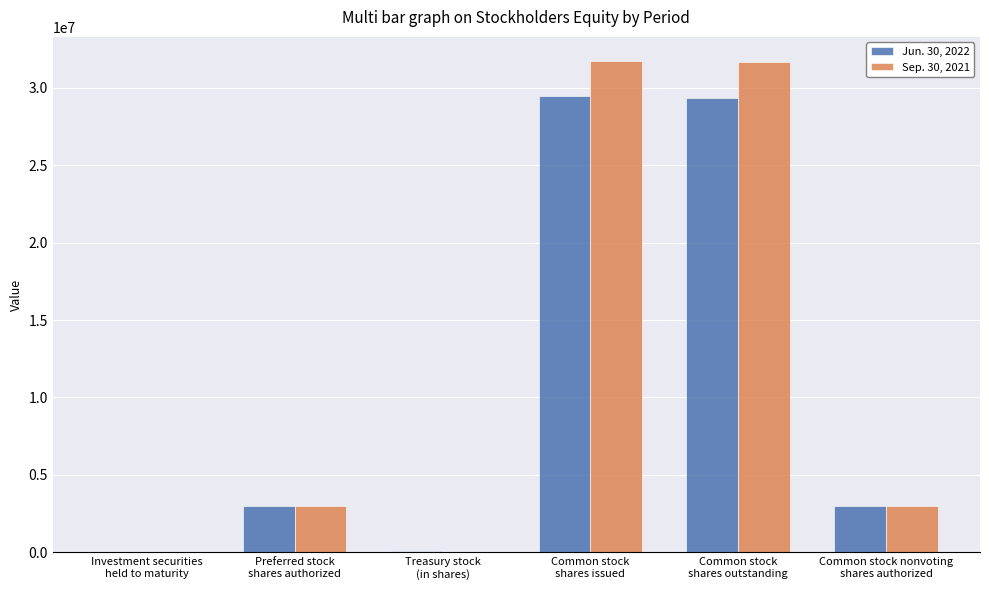

What is the greatest value displayed?

31686483